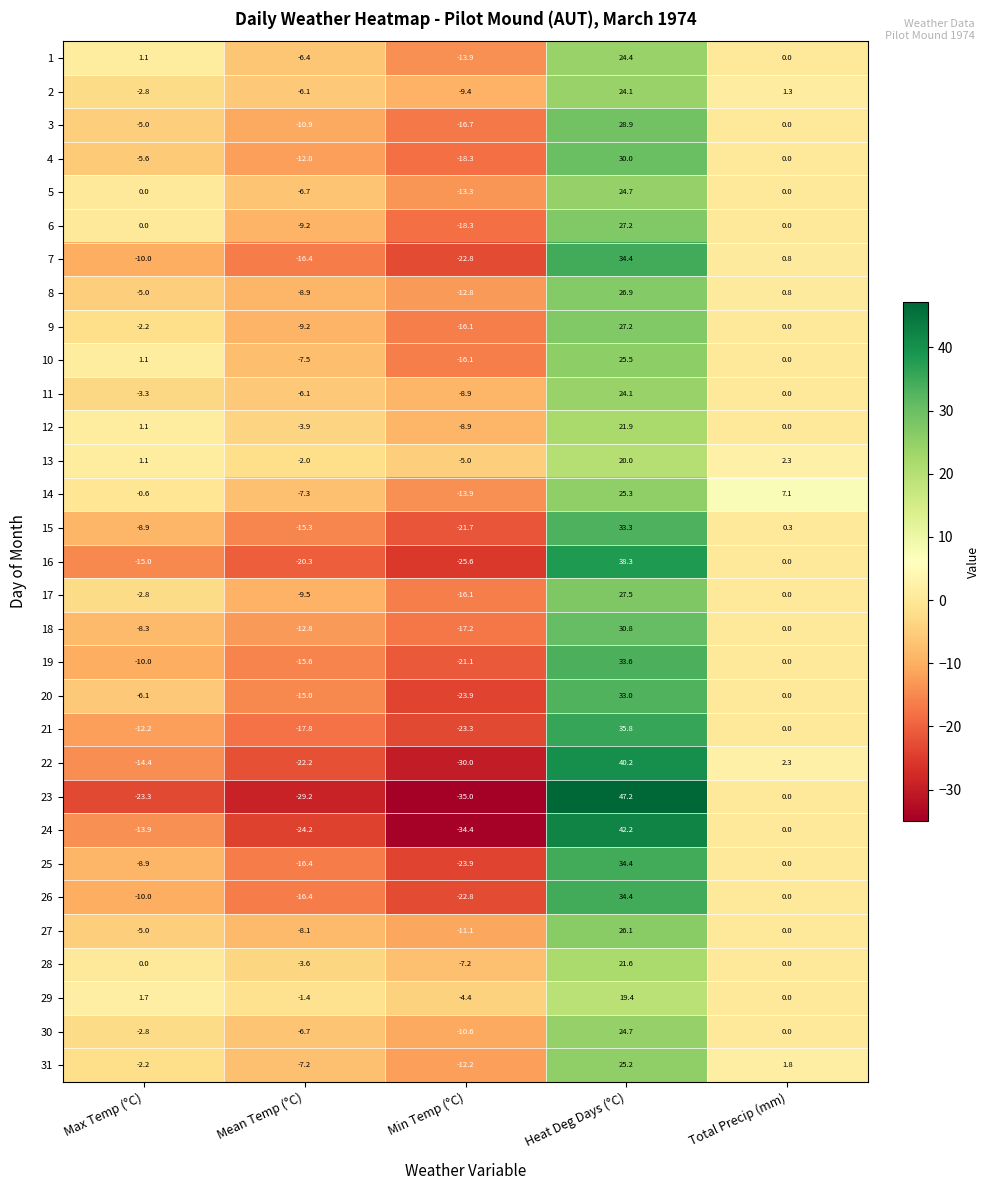

The 4 series shows -1.6 at Max Temp (°C). True or false?

False